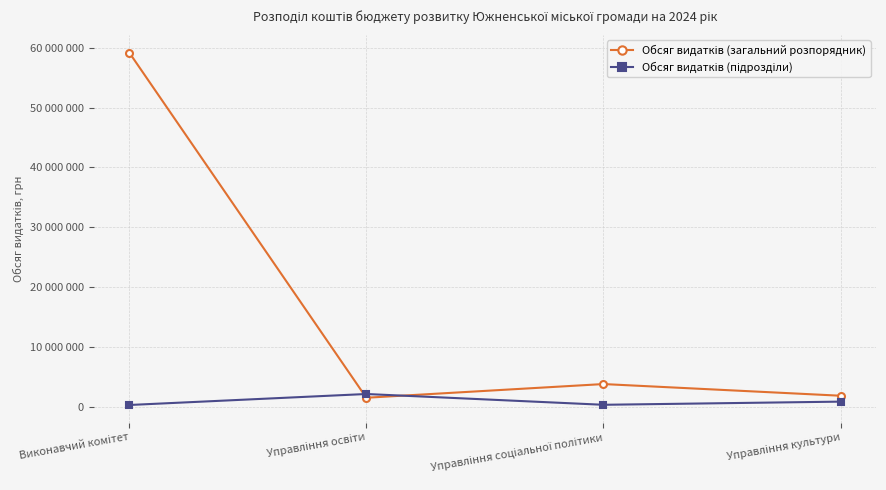

Does the chart have visible grid lines?

Yes